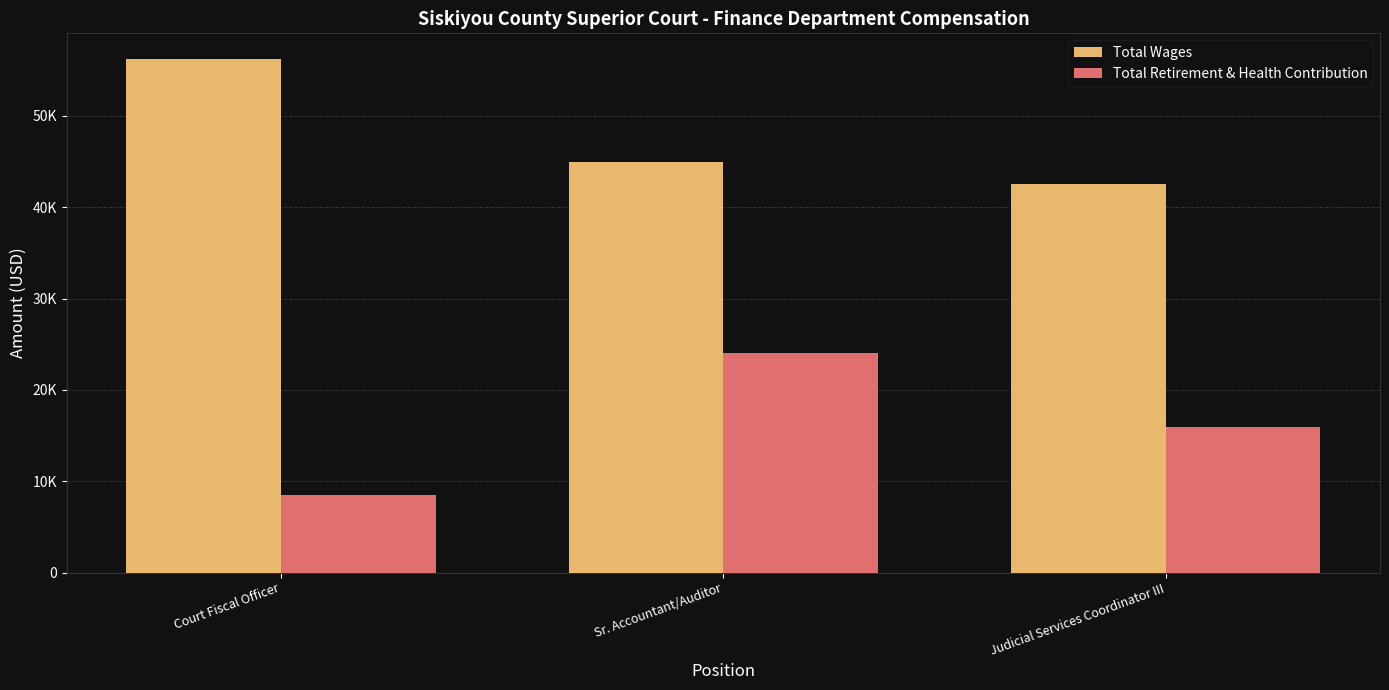

Rank the series at Sr. Accountant/Auditor from highest to lowest value.

Total Wages, Total Retirement & Health Contribution